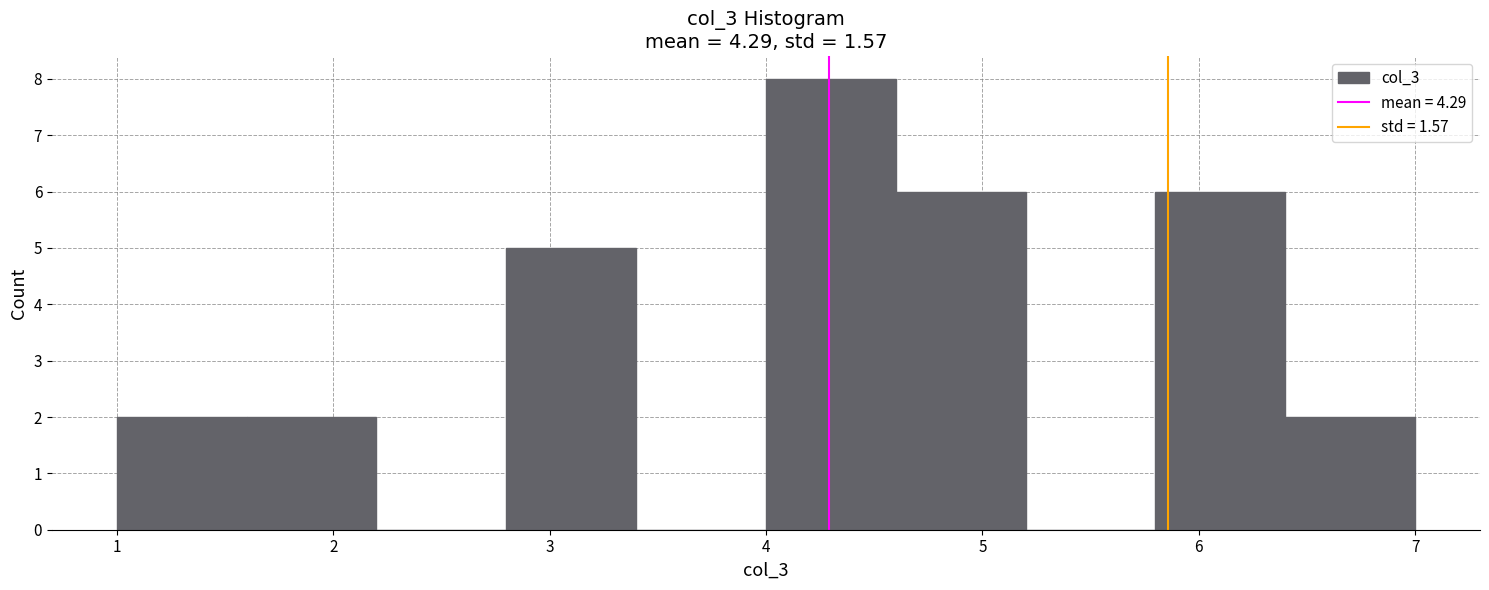

Reading left to right, transcribe this chart: for each bar, give the range it covers on the x-axis and its height. The values are not printed on the chart, so give them approximately, as read against the axis.

1.0 to 1.6: 2
1.6 to 2.2: 2
2.2 to 2.8: 0
2.8 to 3.4: 5
3.4 to 4.0: 0
4.0 to 4.6: 8
4.6 to 5.2: 6
5.2 to 5.8: 0
5.8 to 6.4: 6
6.4 to 7.0: 2